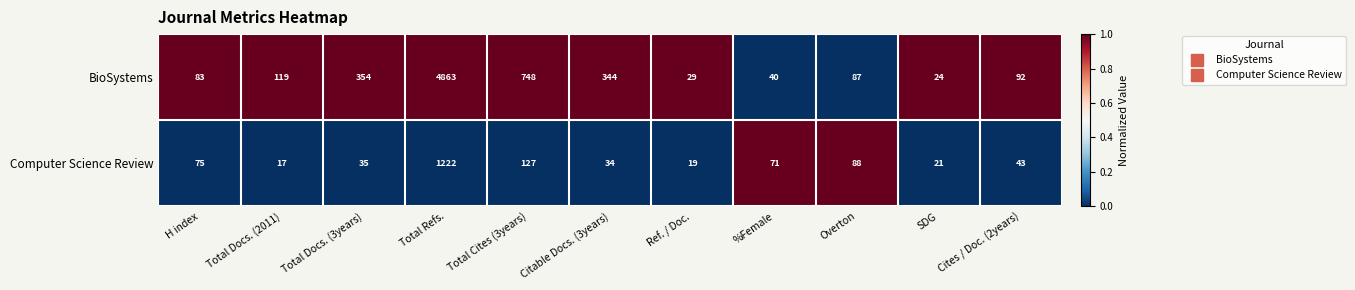

The BioSystems series shows 131 at Cites / Doc. (2years). True or false?

False